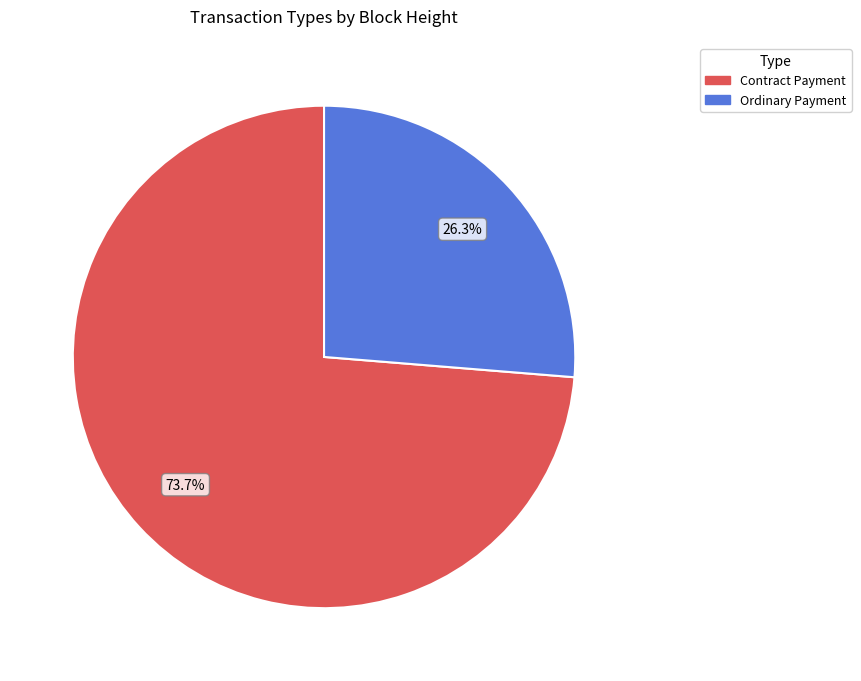

Is there a majority slice in this chart?

Yes